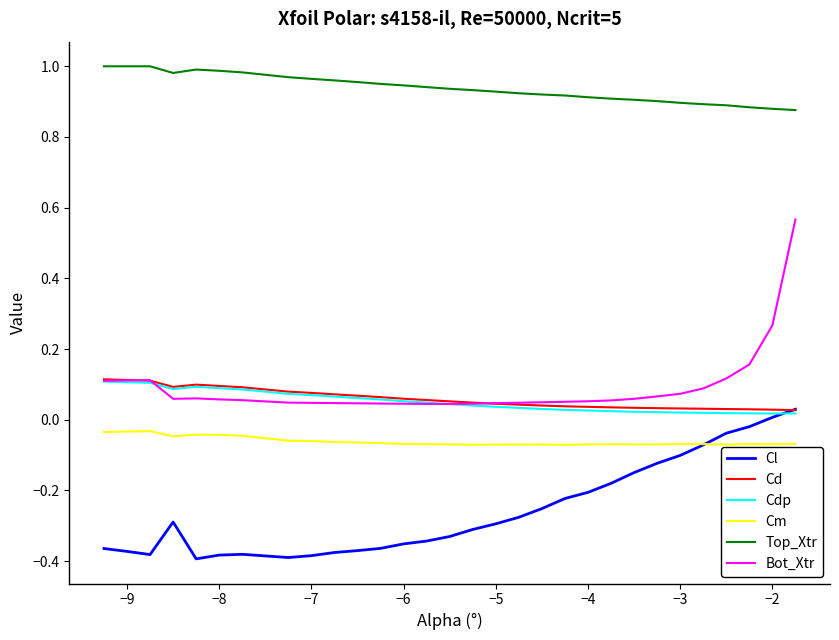

How many series are shown in this chart?

6